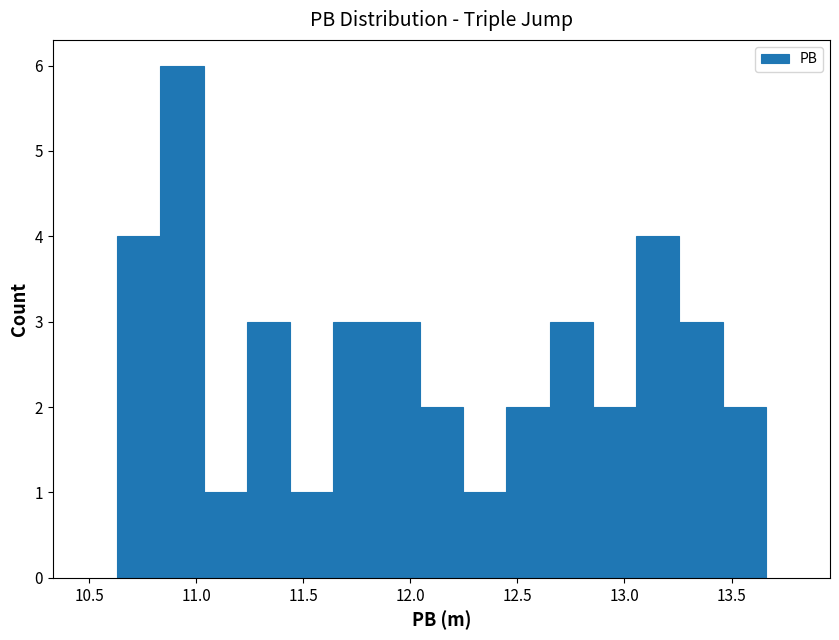

How tall is the bar that spans 11.65 to 11.85 on the x-axis? Neither the bar edges nor the heights are printed on the chart, so give them approximately, as read against the axes.

3